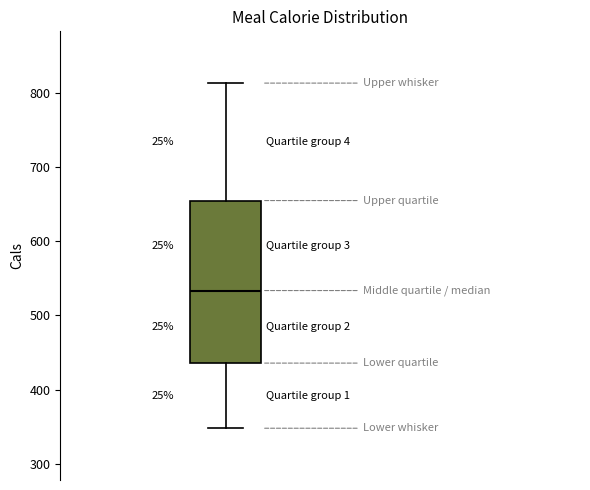

Where does the median line of the box sit on the y-axis? The values are not printed on the chart, so give them approximately, as read against the axis.

530